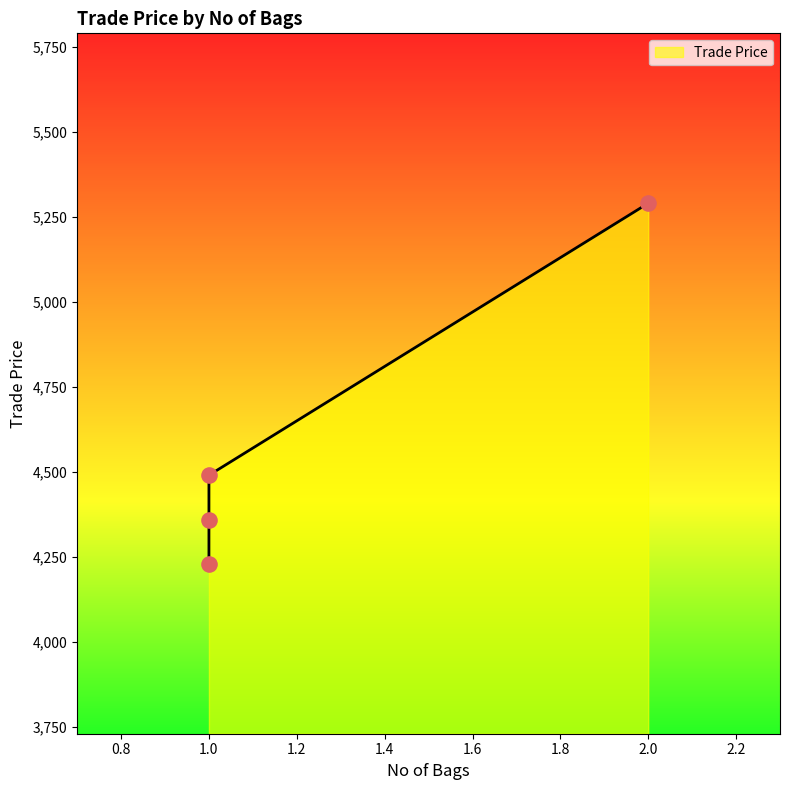

What is the change in value from C0003 to C0002?

+260.6